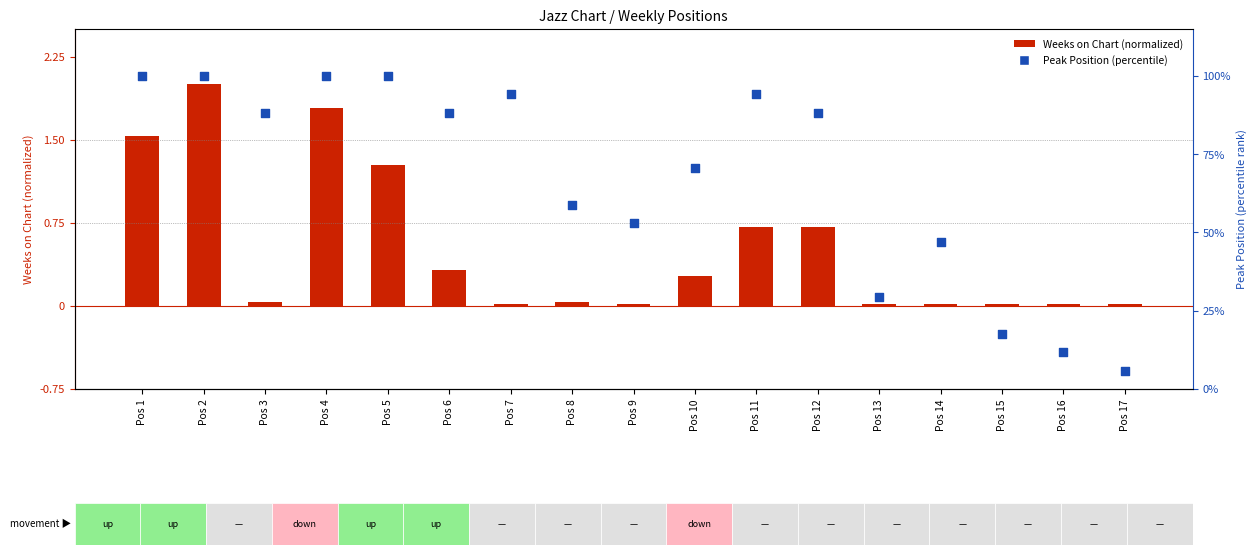

Which series has the largest total across all categories?

Peak Position (percentile)